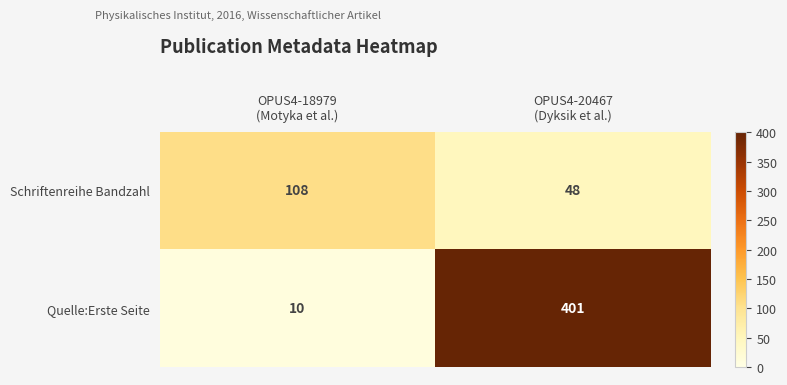

List the series in order of their peak value, lowest first.

Schriftenreihe Bandzahl, Quelle:Erste Seite